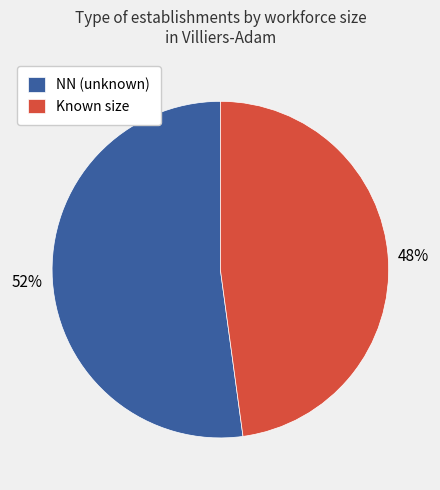

Is the sum of NN (unknown) and Known size greater than half?

Yes